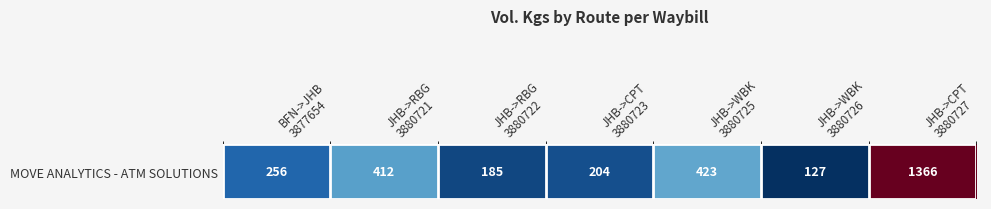

Which label corresponds to the largest value in the chart?

JHB->CPT
3880727